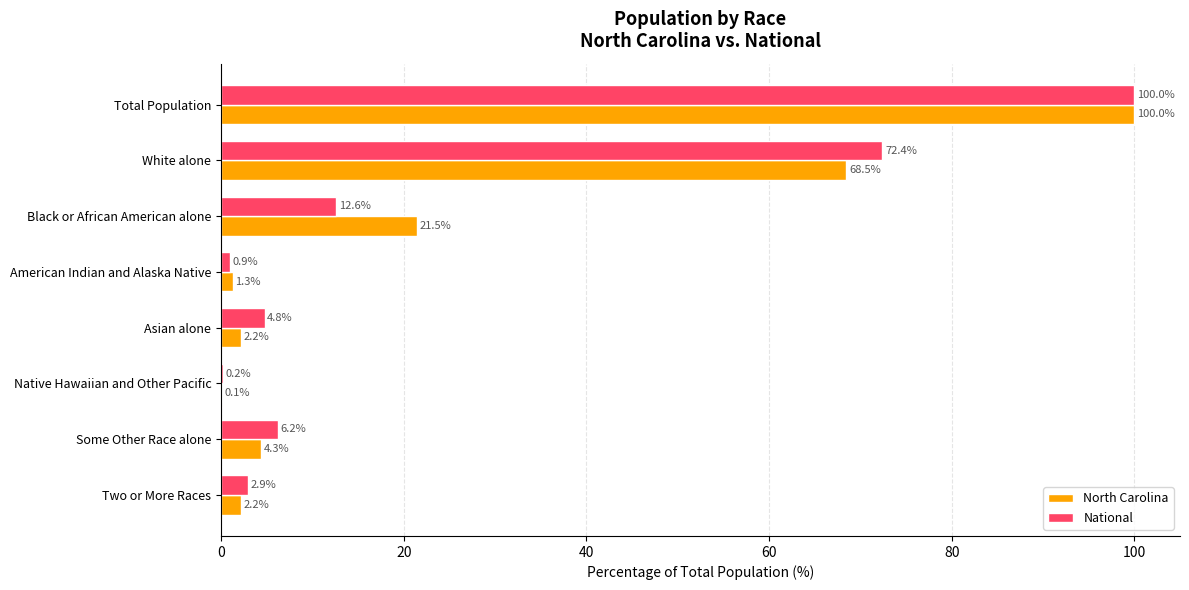

The North Carolina series shows 165.9 at Total Population. True or false?

False